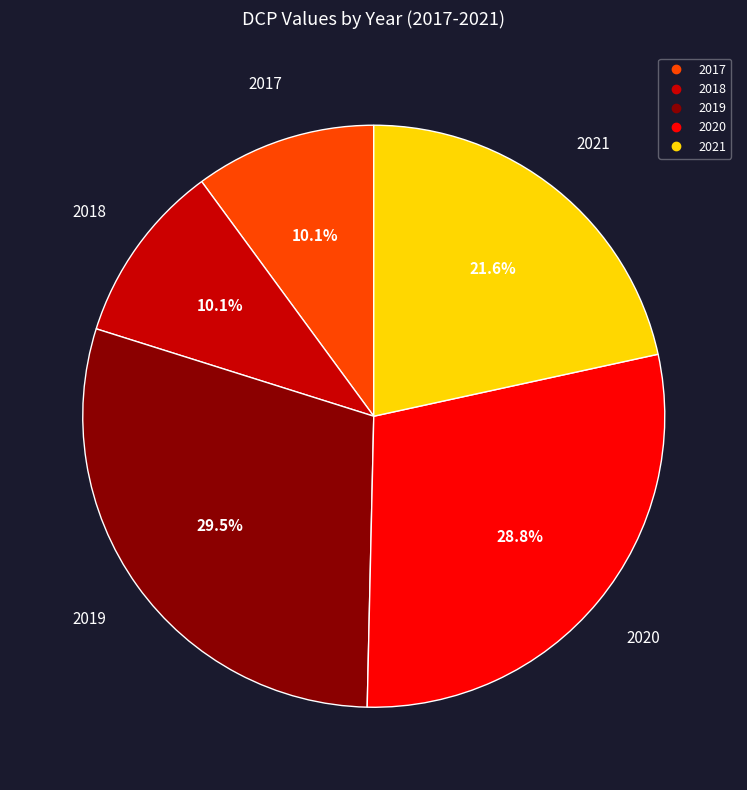

Which has a higher value, 2019 or 2018?

2019